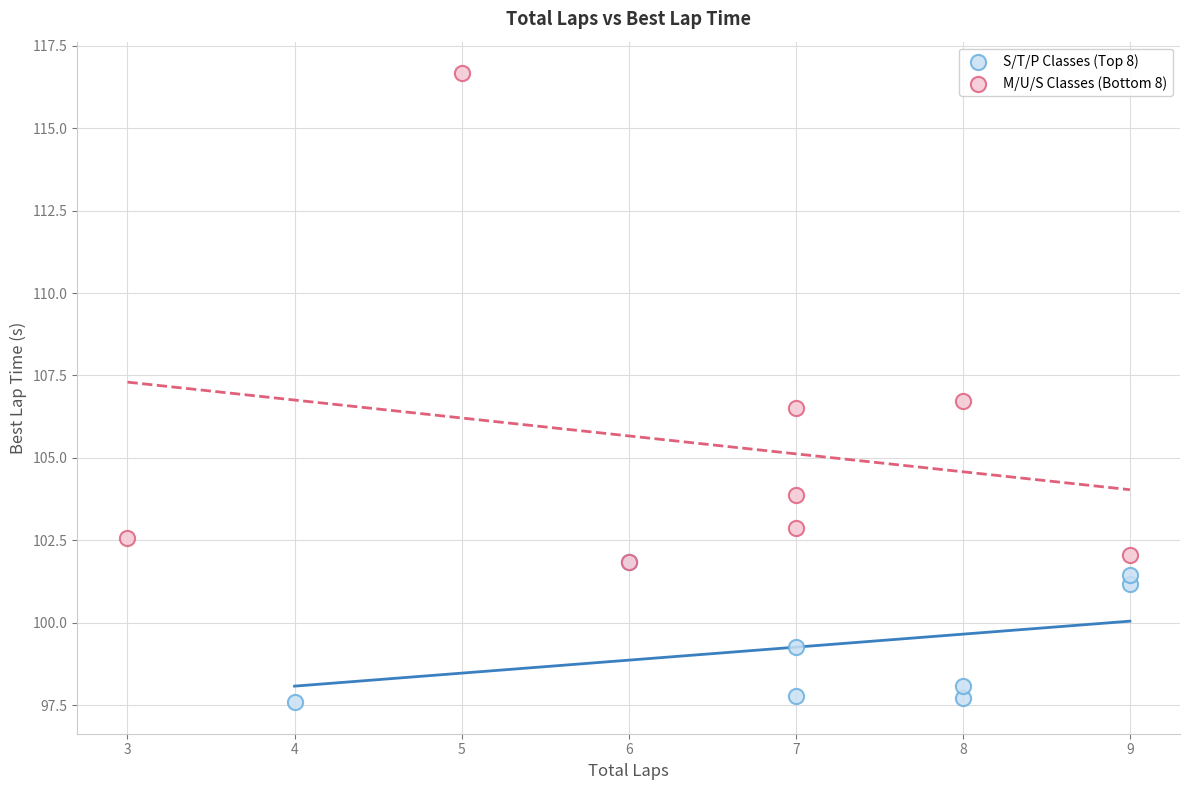

Which series reaches the maximum Y coordinate?

M/U/S Classes (Bottom 8)